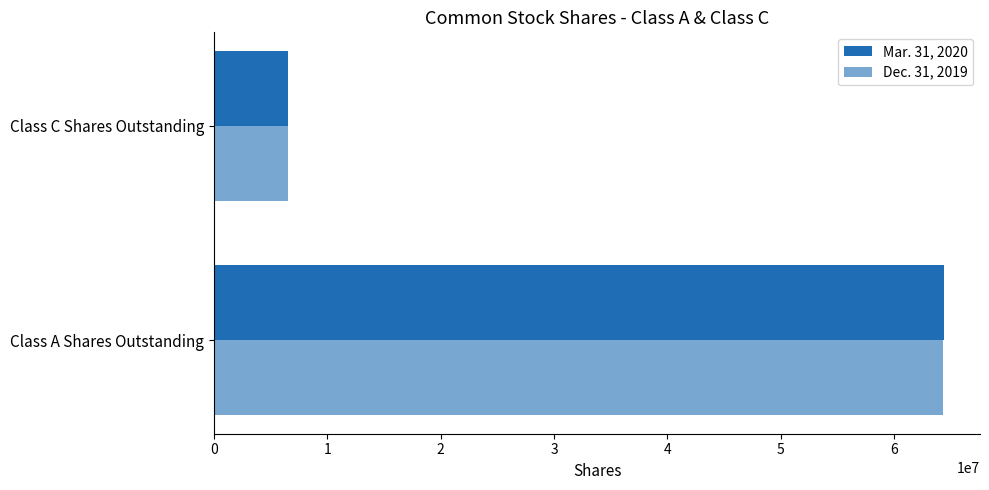

What is the value of the Mar. 31, 2020 bar at the 1st from the left?

64352247